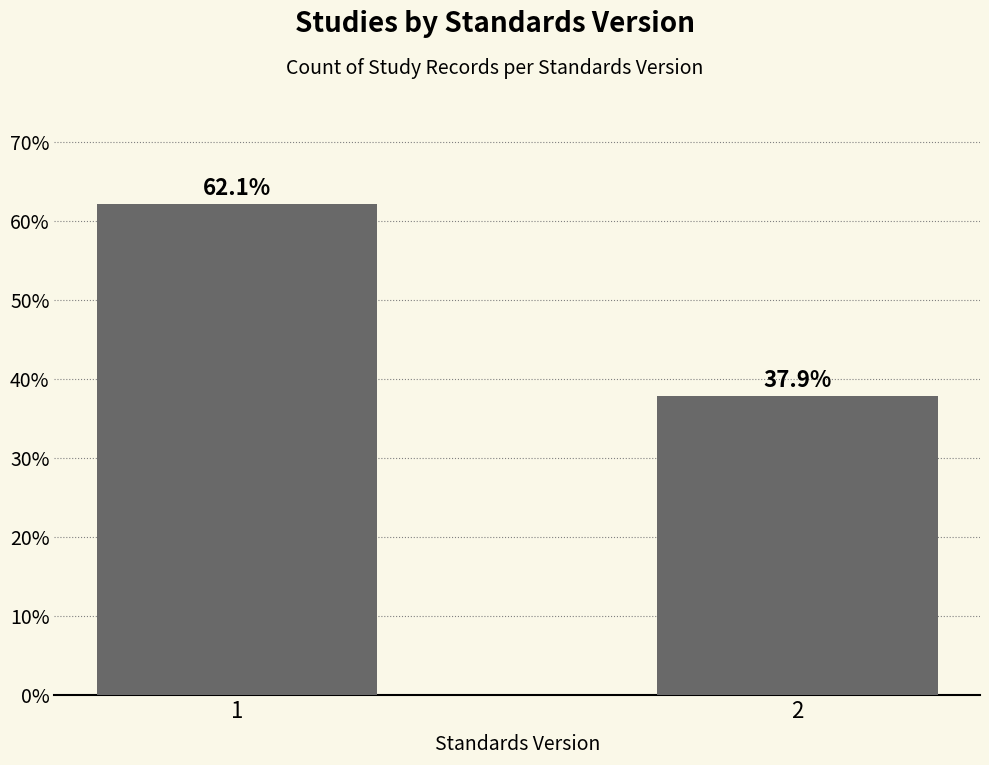

Reading right to left, list all the values displayed in this chart.

2=37.9	1=62.1